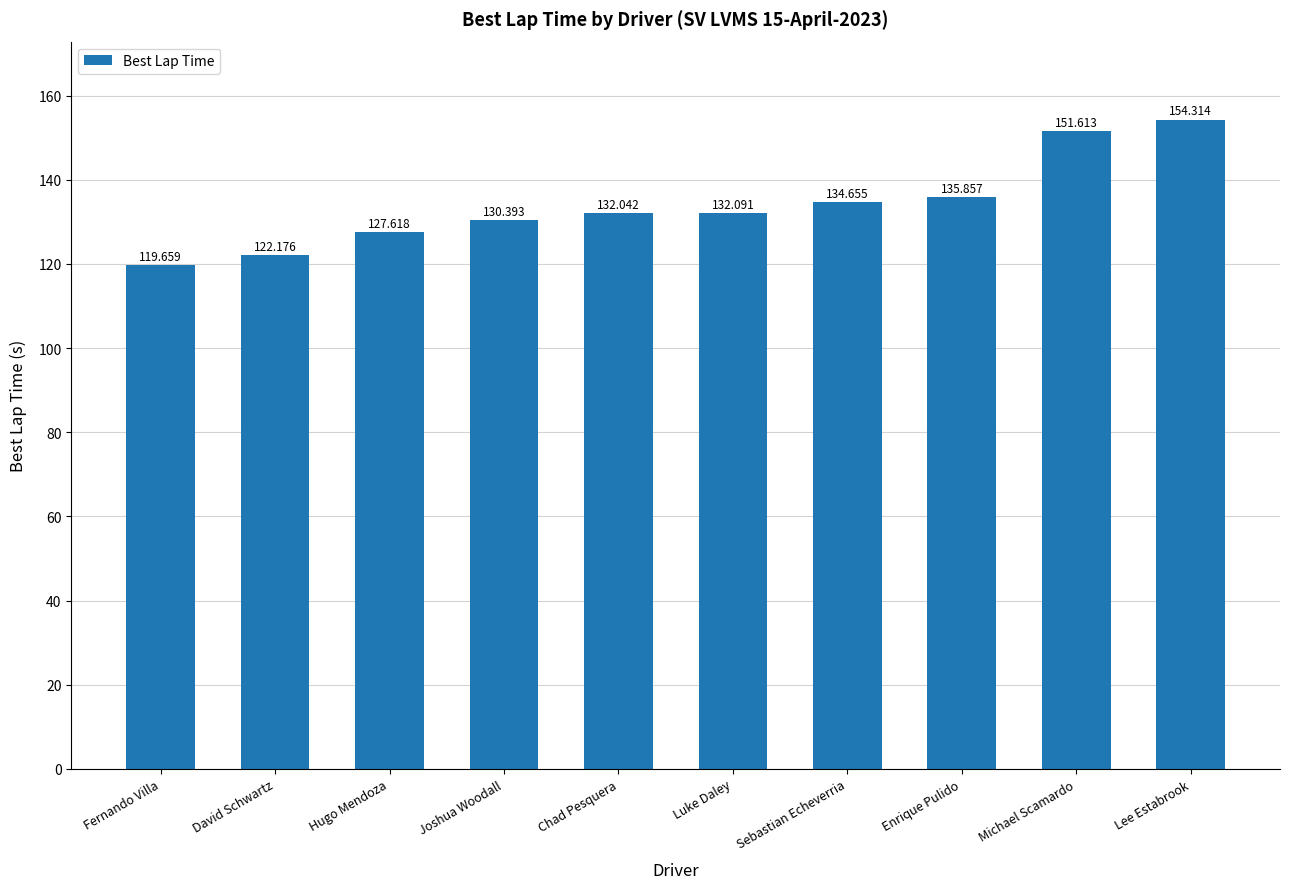

True or false: the data shows 127.6 at Hugo Mendoza.

True